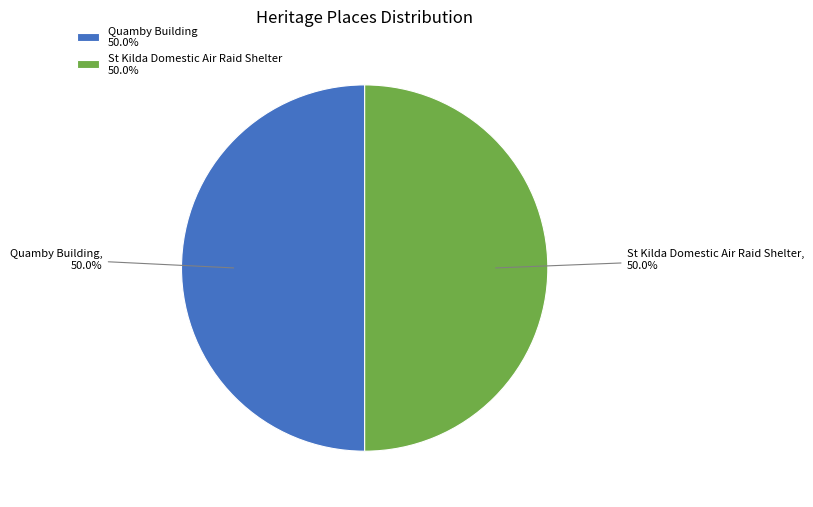

Is the sum of Quamby Building, 50.0% and St Kilda Domestic Air Raid Shelter, 50.0% greater than half?

Yes